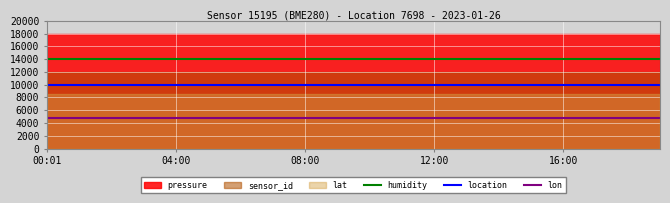

True or false: location and humidity intersect in this chart.

False